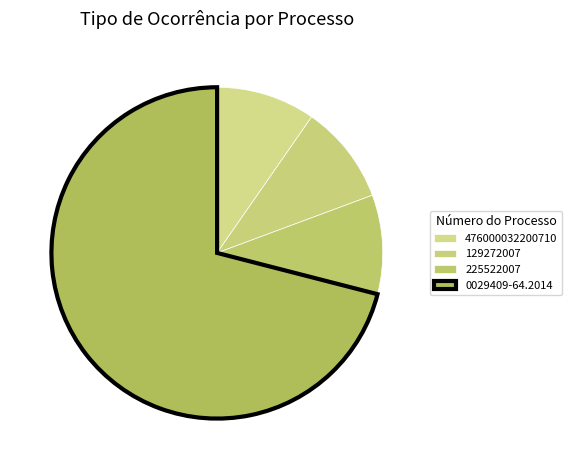

What is the largest slice in the pie chart?

0029409-64.2014